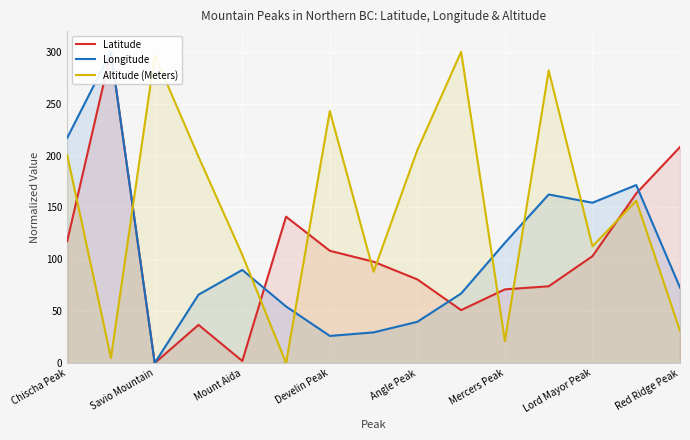

Which series has the widest spread of values?

Latitude